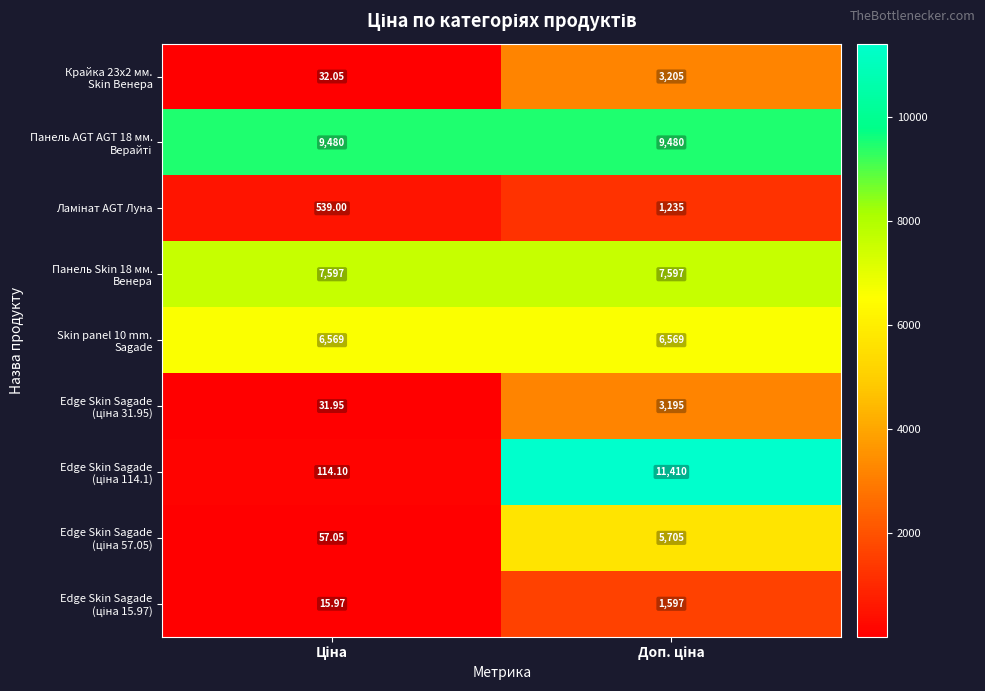

How many distinct data groups are displayed?

9